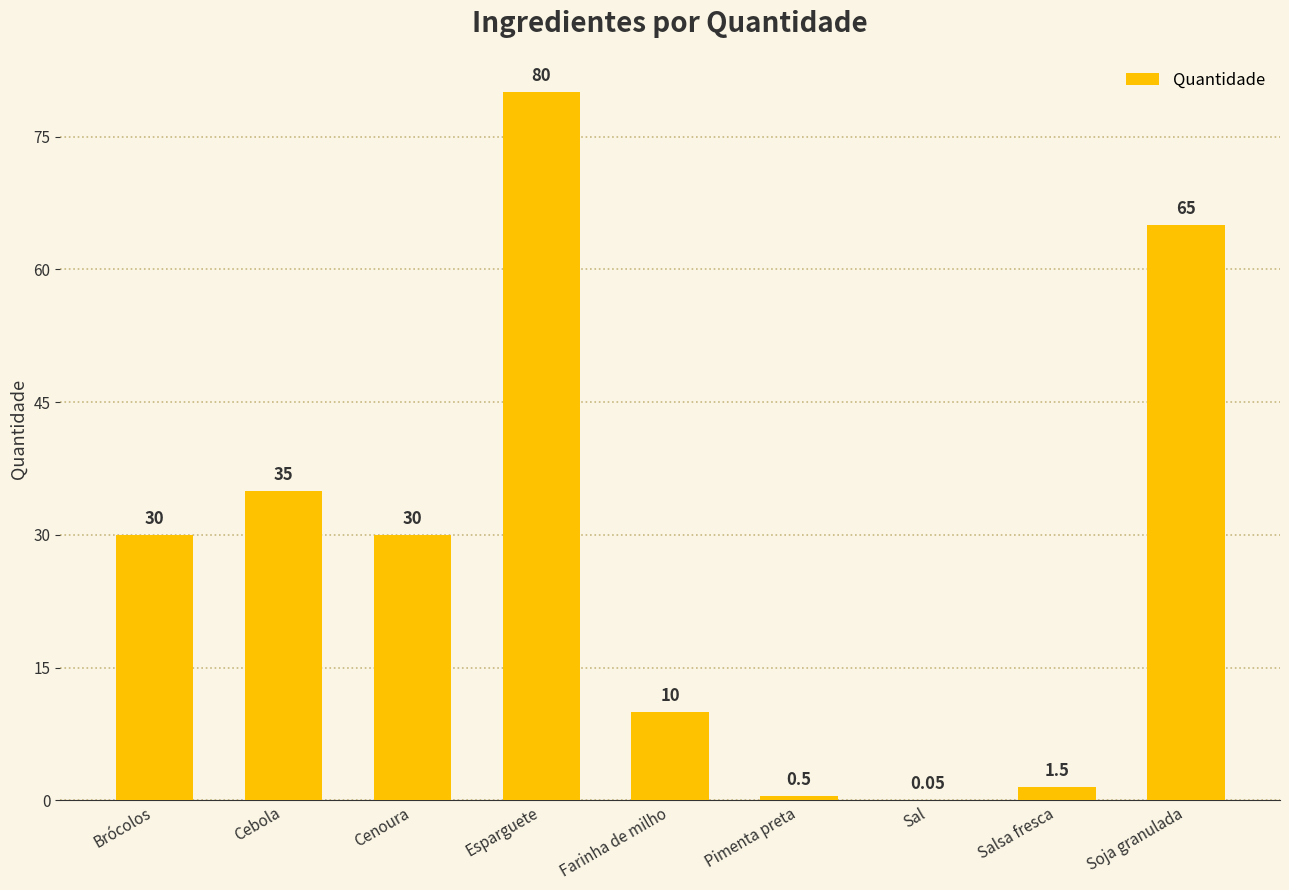

True or false: the data shows 80.0 at Esparguete.

True